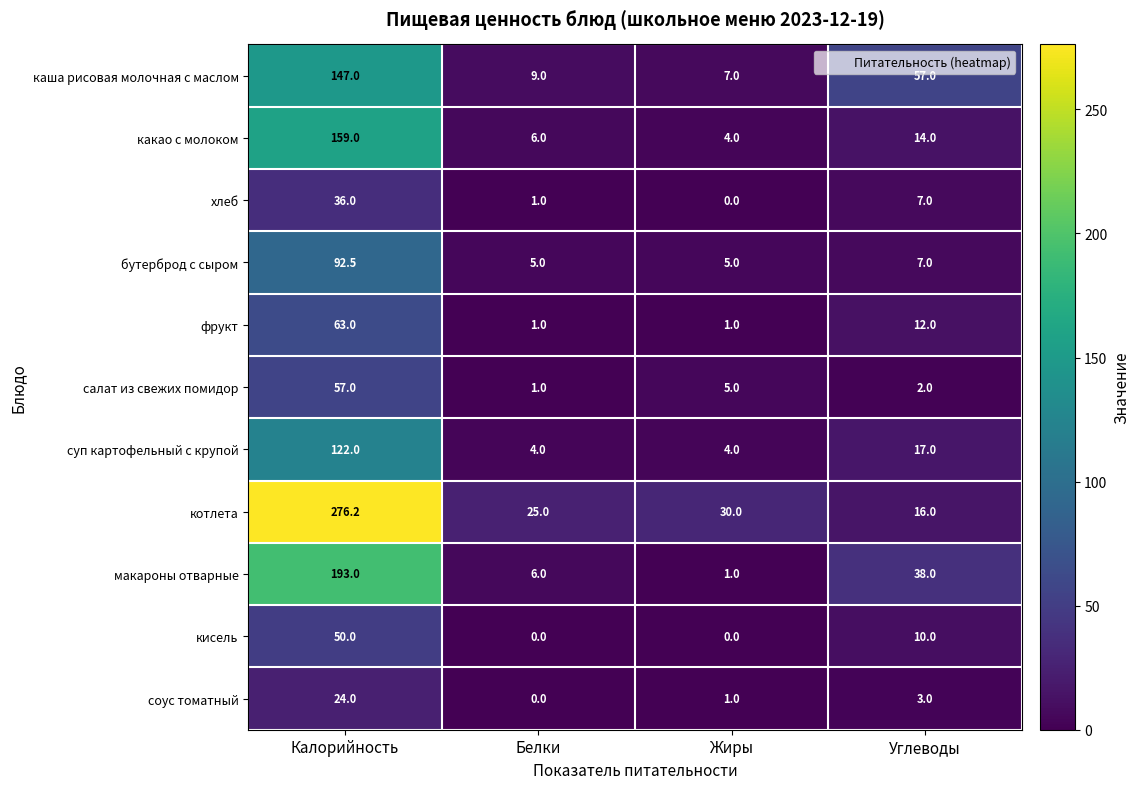

Count the суп картофельный с крупой values in the range 4 to 122.

4